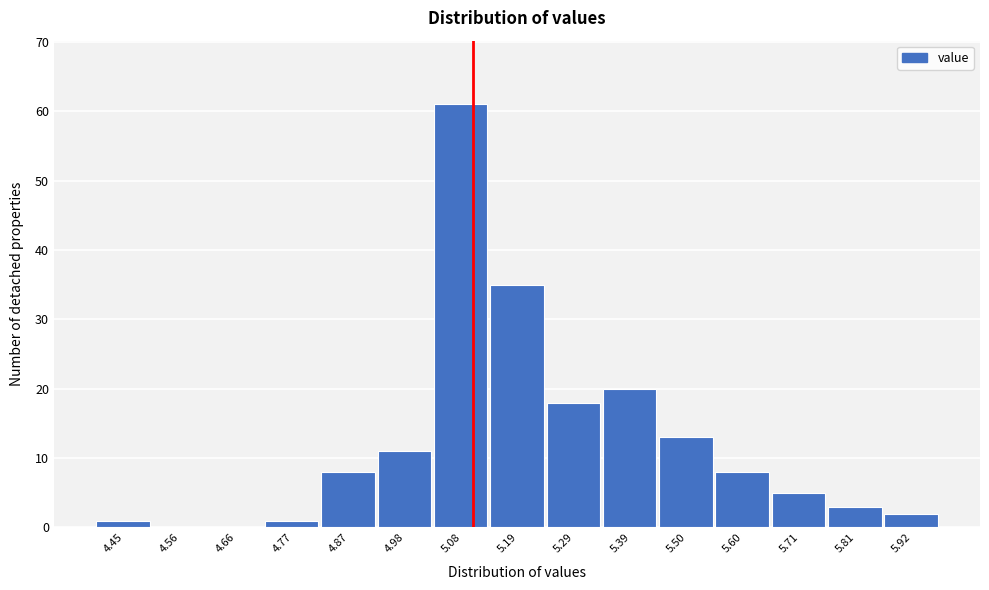

Reading left to right, list every bar in this chart as the range it spans on the x-axis followed by its height. Neither the bar edges nor the heights are printed on the chart, so give them approximately, as read against the axes.

4.40 to 4.50: 1
4.50 to 4.60: 0
4.60 to 4.72: 0
4.72 to 4.82: 1
4.82 to 4.92: 8
4.92 to 5.02: 11
5.02 to 5.14: 61
5.14 to 5.24: 35
5.24 to 5.34: 18
5.34 to 5.44: 20
5.44 to 5.56: 13
5.56 to 5.66: 8
5.66 to 5.76: 5
5.76 to 5.86: 3
5.86 to 5.98: 2